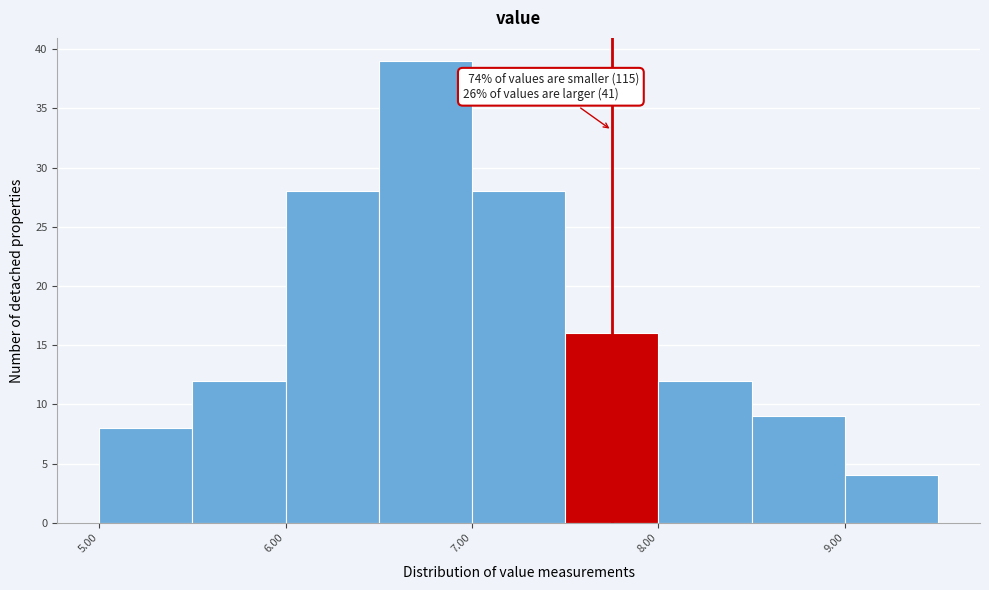

Which range on the x-axis has the tallest bar?

6.5 to 7.0